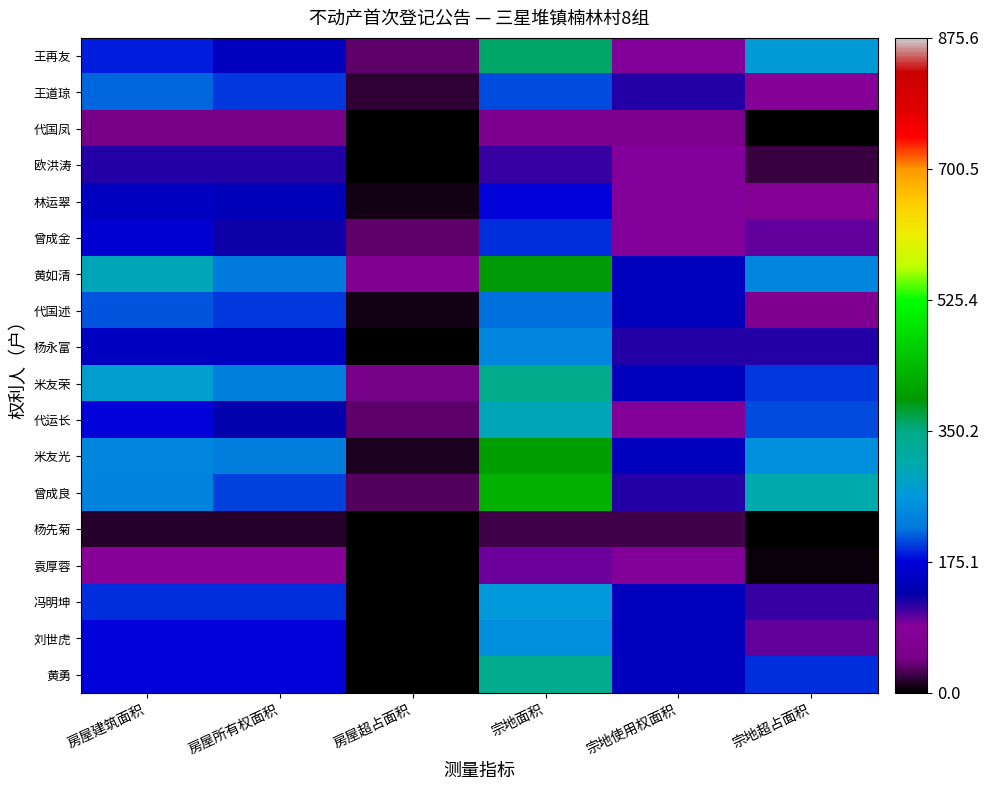

Reading left to right, what are all the values shown in this chart?

王再友: 房屋建筑面积=185.7	房屋所有权面积=148.5	房屋超占面积=37.2	宗地面积=359.3	宗地使用权面积=90.0	宗地超占面积=269.3
王道琼: 房屋建筑面积=215.0	房屋所有权面积=195.9	房屋超占面积=19.1	宗地面积=202.8	宗地使用权面积=120.0	宗地超占面积=82.8
代国凤: 房屋建筑面积=47.9	房屋所有权面积=47.9	房屋超占面积=0.0	宗地面积=61.4	宗地使用权面积=61.4	宗地超占面积=0.0
欧洪涛: 房屋建筑面积=120.6	房屋所有权面积=120.6	房屋超占面积=0.0	宗地面积=113.8	宗地使用权面积=90.0	宗地超占面积=23.8
林运翠: 房屋建筑面积=152.0	房屋所有权面积=144.9	房屋超占面积=7.1	宗地面积=171.1	宗地使用权面积=90.0	宗地超占面积=81.0
曾成金: 房屋建筑面积=165.0	房屋所有权面积=128.7	房屋超占面积=36.3	宗地面积=191.9	宗地使用权面积=90.0	宗地超占面积=101.9
黄如清: 房屋建筑面积=297.3	房屋所有权面积=225.7	房屋超占面积=71.6	宗地面积=392.2	宗地使用权面积=150.0	宗地超占面积=242.2
代国述: 房屋建筑面积=206.7	房屋所有权面积=197.1	房屋超占面积=9.6	宗地面积=218.2	宗地使用权面积=150.0	宗地超占面积=68.2
杨永富: 房屋建筑面积=151.4	房屋所有权面积=151.4	房屋超占面积=0.0	宗地面积=241.7	宗地使用权面积=120.0	宗地超占面积=121.7
米友荣: 房屋建筑面积=274.1	房屋所有权面积=229.5	房屋超占面积=44.6	宗地面积=347.8	宗地使用权面积=150.0	宗地超占面积=197.8
代运长: 房屋建筑面积=172.1	房屋所有权面积=136.1	房屋超占面积=36.0	宗地面积=294.8	宗地使用权面积=90.0	宗地超占面积=204.8
米友光: 房屋建筑面积=240.9	房屋所有权面积=228.6	房屋超占面积=12.3	宗地面积=402.7	宗地使用权面积=150.0	宗地超占面积=252.7
曾成良: 房屋建筑面积=232.7	房屋所有权面积=201.4	房屋超占面积=31.3	宗地面积=427.3	宗地使用权面积=120.0	宗地超占面积=307.3
杨先菊: 房屋建筑面积=15.2	房屋所有权面积=15.2	房屋超占面积=0.0	宗地面积=24.9	宗地使用权面积=24.9	宗地超占面积=0.0
袁厚蓉: 房屋建筑面积=87.2	房屋所有权面积=87.2	房屋超占面积=0.0	宗地面积=96.2	宗地使用权面积=90.0	宗地超占面积=6.2
冯明坤: 房屋建筑面积=194.7	房屋所有权面积=194.7	房屋超占面积=0.0	宗地面积=263.4	宗地使用权面积=150.0	宗地超占面积=113.4
刘世虎: 房屋建筑面积=171.2	房屋所有权面积=171.2	房屋超占面积=0.0	宗地面积=250.8	宗地使用权面积=150.0	宗地超占面积=100.8
黄勇: 房屋建筑面积=172.6	房屋所有权面积=172.6	房屋超占面积=0.0	宗地面积=343.9	宗地使用权面积=150.0	宗地超占面积=193.9